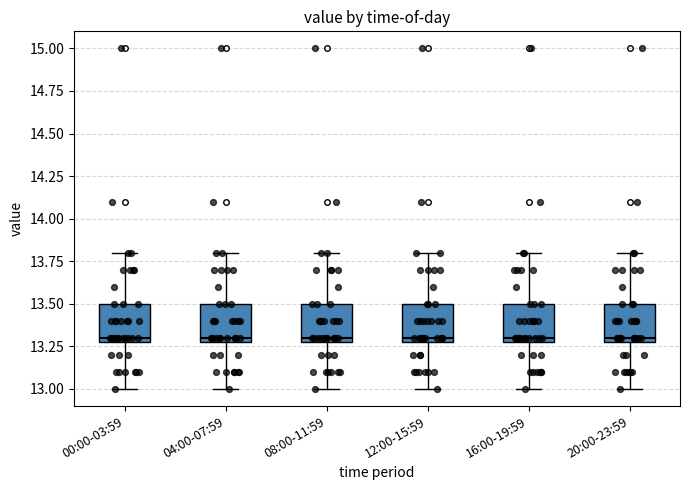

Reading left to right, read every box against the y-axis: the position of its median line, the range the box covers, and the ends of its whiskers. The values are not printed on the chart, so give them approximately, as read against the axis.

00:00-03:59: median 13.3 (just above the box's lower edge), box 13.3 to 13.5, whiskers 13.0 to 13.8
04:00-07:59: median 13.3 (just above the box's lower edge), box 13.3 to 13.5, whiskers 13.0 to 13.8
08:00-11:59: median 13.3 (just above the box's lower edge), box 13.3 to 13.5, whiskers 13.0 to 13.8
12:00-15:59: median 13.3 (just above the box's lower edge), box 13.3 to 13.5, whiskers 13.0 to 13.8
16:00-19:59: median 13.3 (just above the box's lower edge), box 13.3 to 13.5, whiskers 13.0 to 13.8
20:00-23:59: median 13.3 (just above the box's lower edge), box 13.3 to 13.5, whiskers 13.0 to 13.8